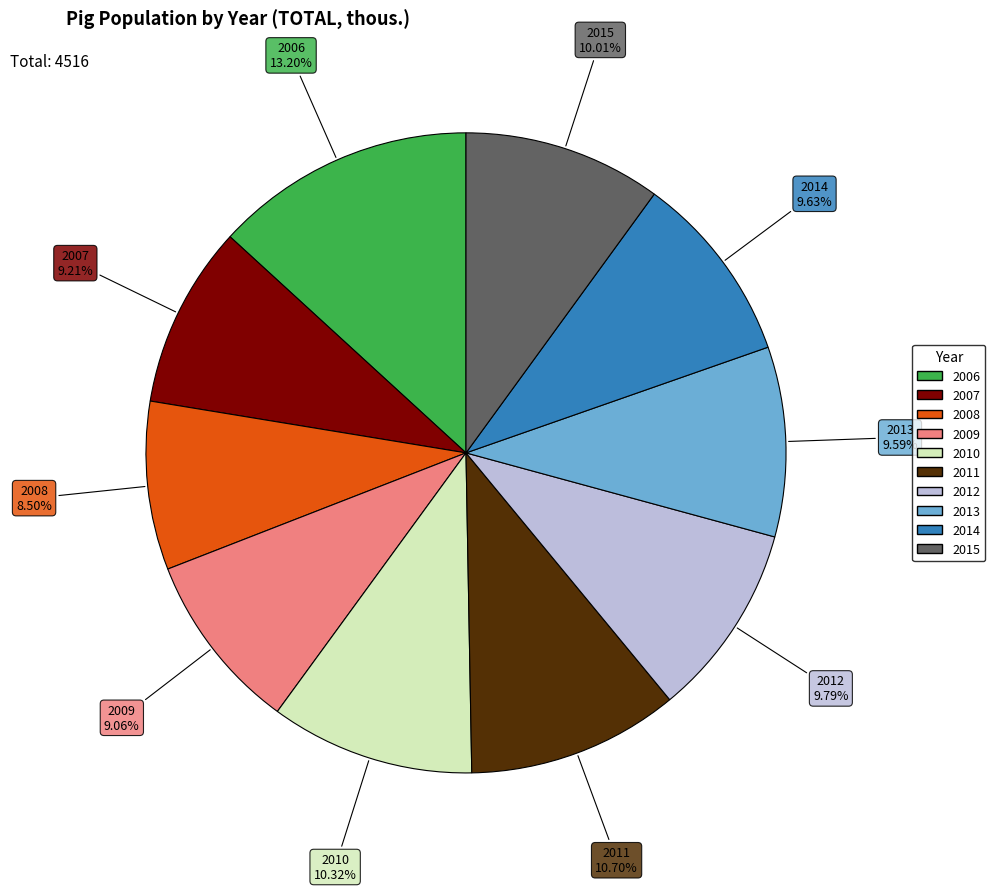

Which category has the smallest portion of the pie?

2008